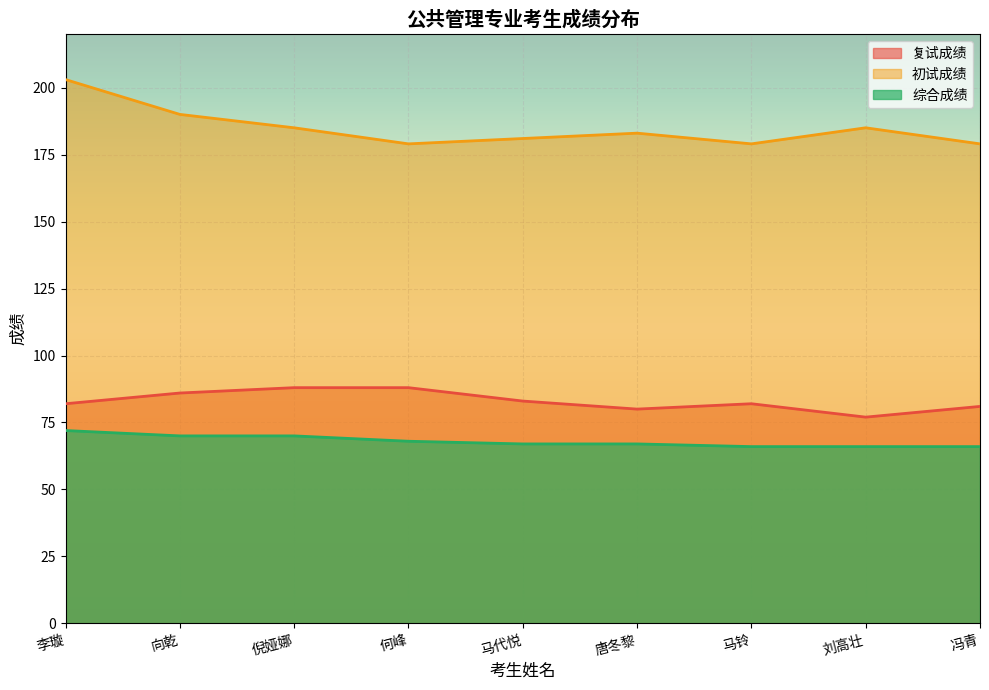

Where does the 初试成绩 series first go above 183?

李璇